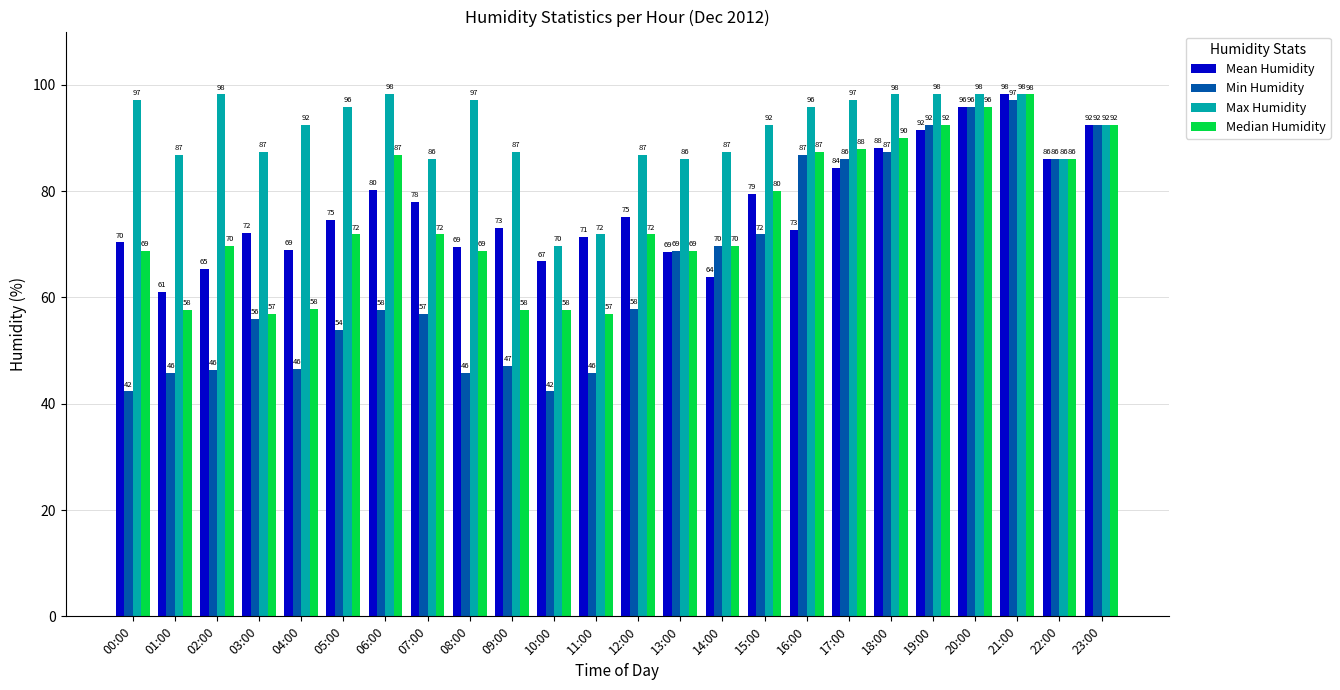

Are the bars grouped side by side (vs. stacked)?

Yes